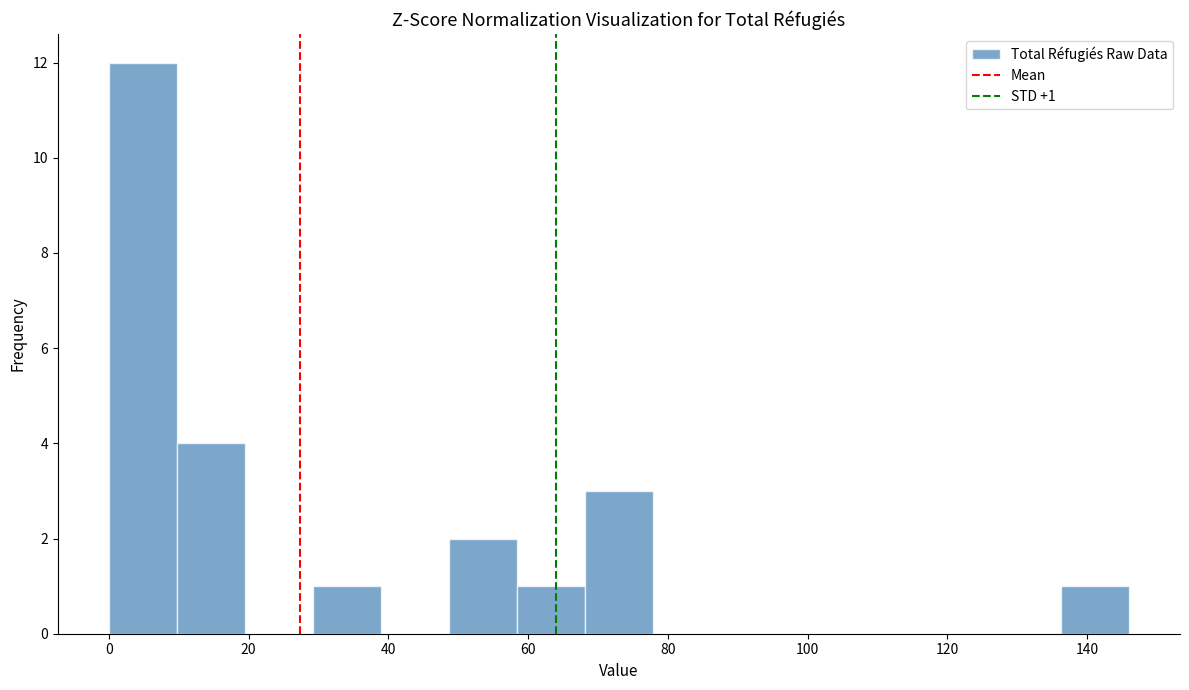

Which range on the x-axis has the tallest bar?

0 to 10